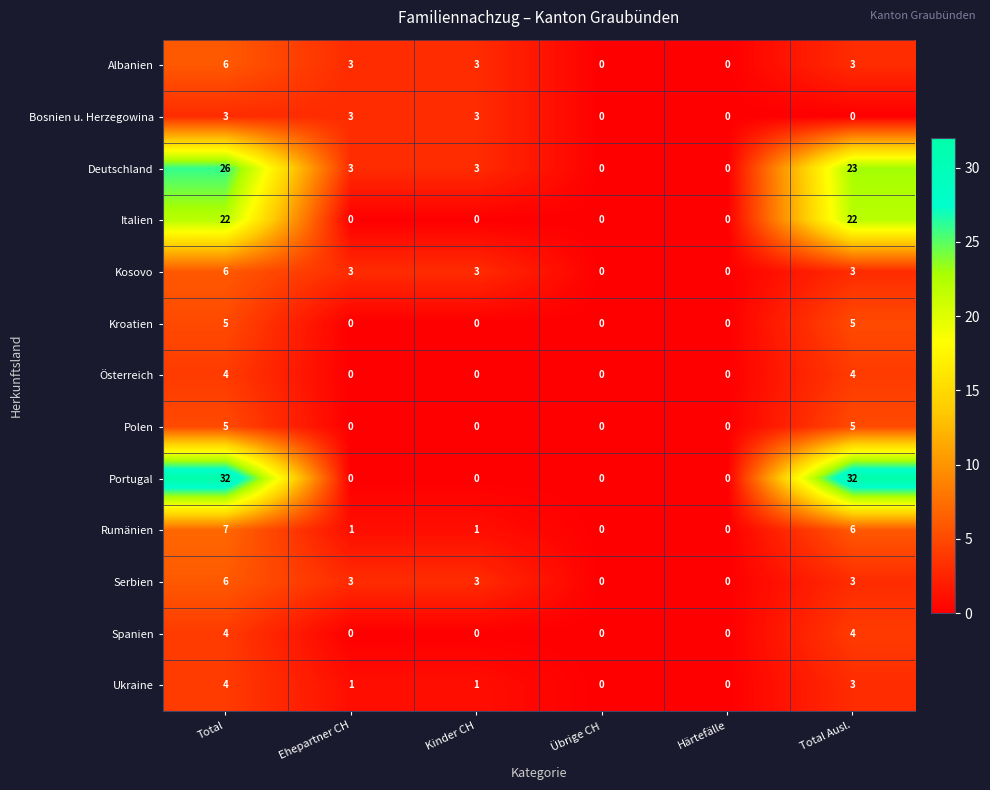

What is the difference between the maximum and minimum values in the Albanien series?

6